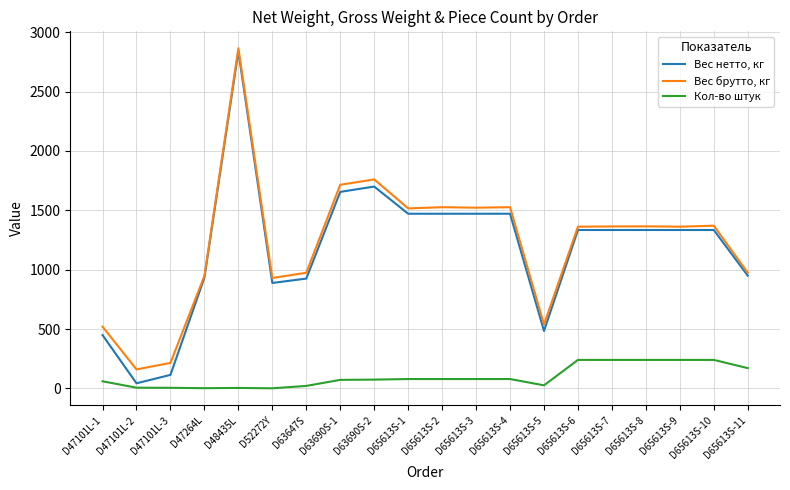

Where is the first local minimum for Вес брутто, кг?

D47101L-2